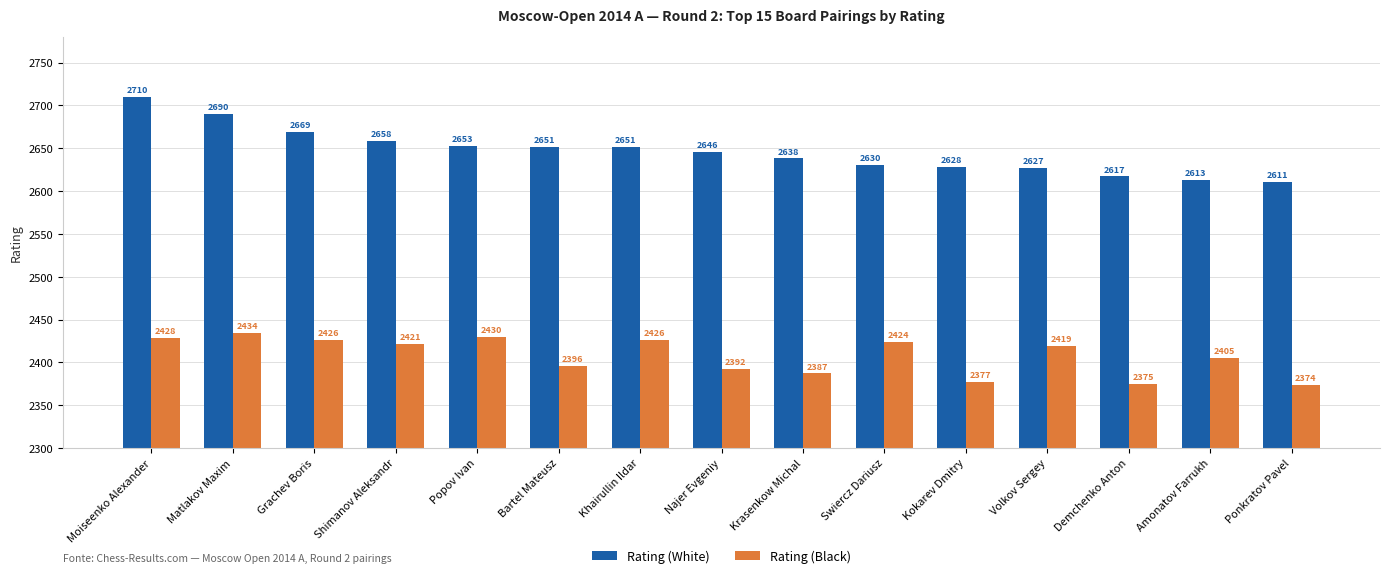

What value does the Rating (White) series have at Amonatov Farrukh, to the nearest 10?

2610